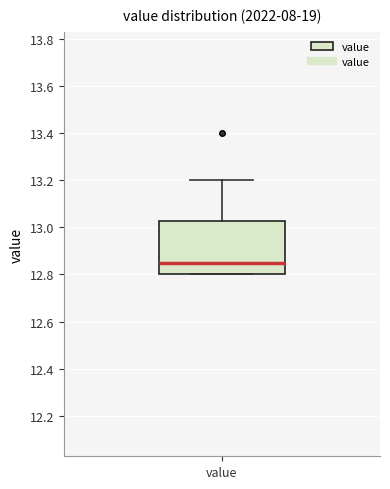

Read this box plot against the y-axis: the position of the median line, the range covered by the box, and the ends of both whiskers. The values are not printed on the chart, so give them approximately, as read against the axis.

median 12.86, box 12.80 to 13.02, whiskers 12.80 to 13.20